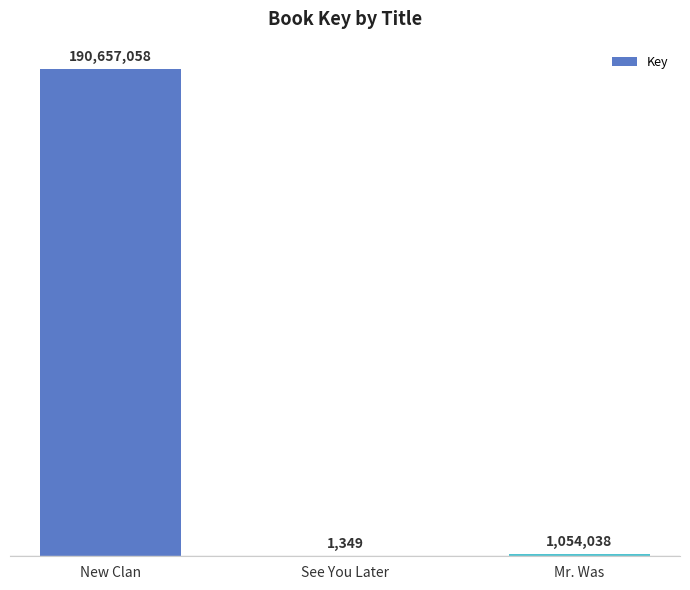

Are the bars horizontal?

No